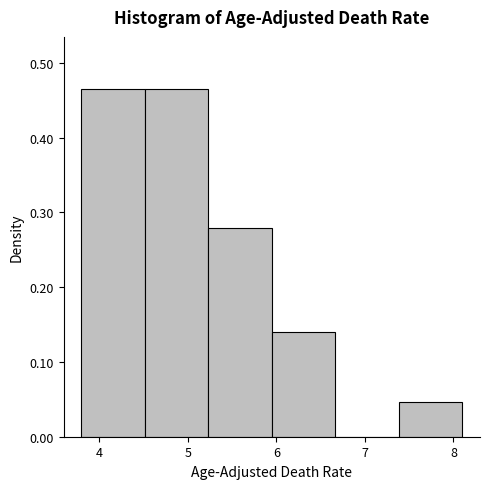

Reading left to right, list every bar in this chart as the range it spans on the x-axis followed by its height. Neither the bar edges nor the heights are printed on the chart, so give them approximately, as read against the axes.

3.8 to 4.5: 0.47
4.5 to 5.2: 0.47
5.2 to 6.0: 0.28
6.0 to 6.7: 0.14
6.7 to 7.4: 0
7.4 to 8.1: 0.05